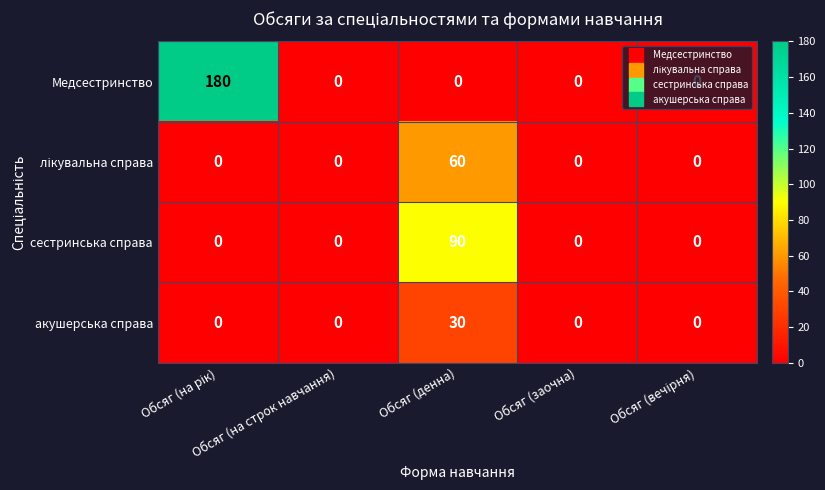

Which series has the widest spread of values?

Медсестринство